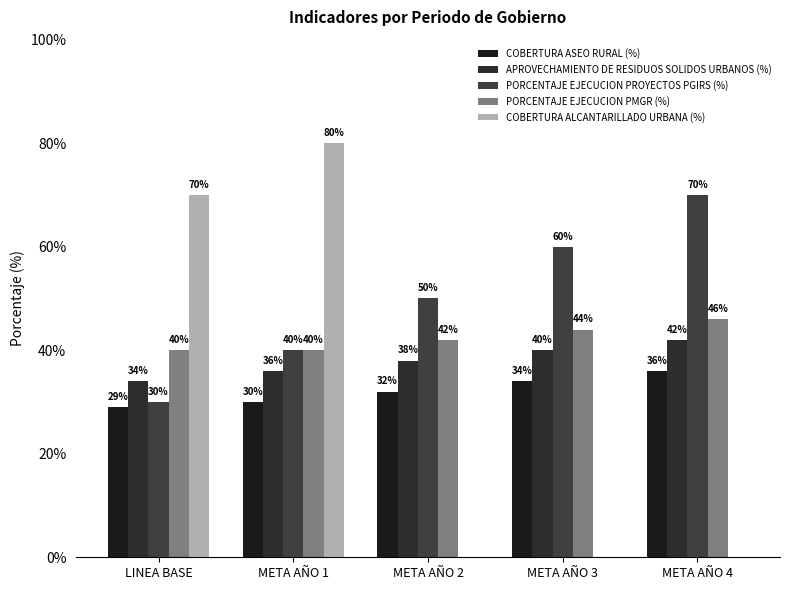

Reading left to right, list all the values displayed in this chart.

COBERTURA ASEO RURAL (%): 29	30	32	34	36
APROVECHAMIENTO DE RESIDUOS SOLIDOS URBANOS (%): 34	36	38	40	42
PORCENTAJE EJECUCION PROYECTOS PGIRS (%): 30	40	50	60	70
PORCENTAJE EJECUCION PMGR (%): 40	40	42	44	46
COBERTURA ALCANTARILLADO URBANA (%): 70	80	0	0	0